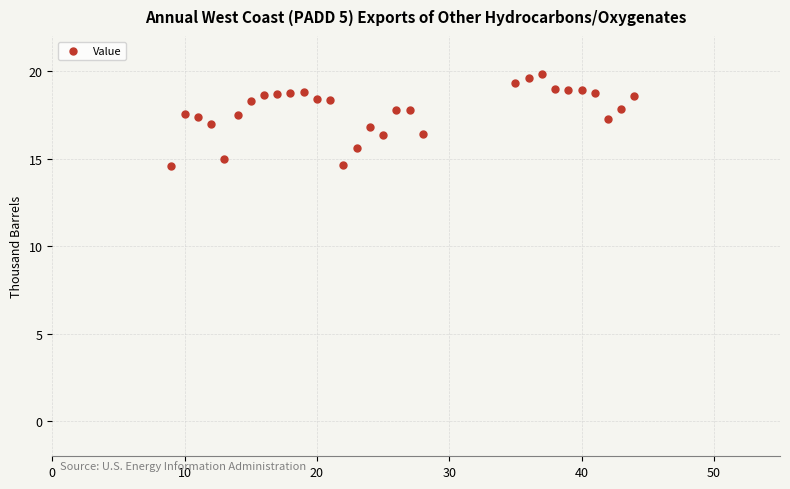

What is the range of Y values (max minus min)?

5.3